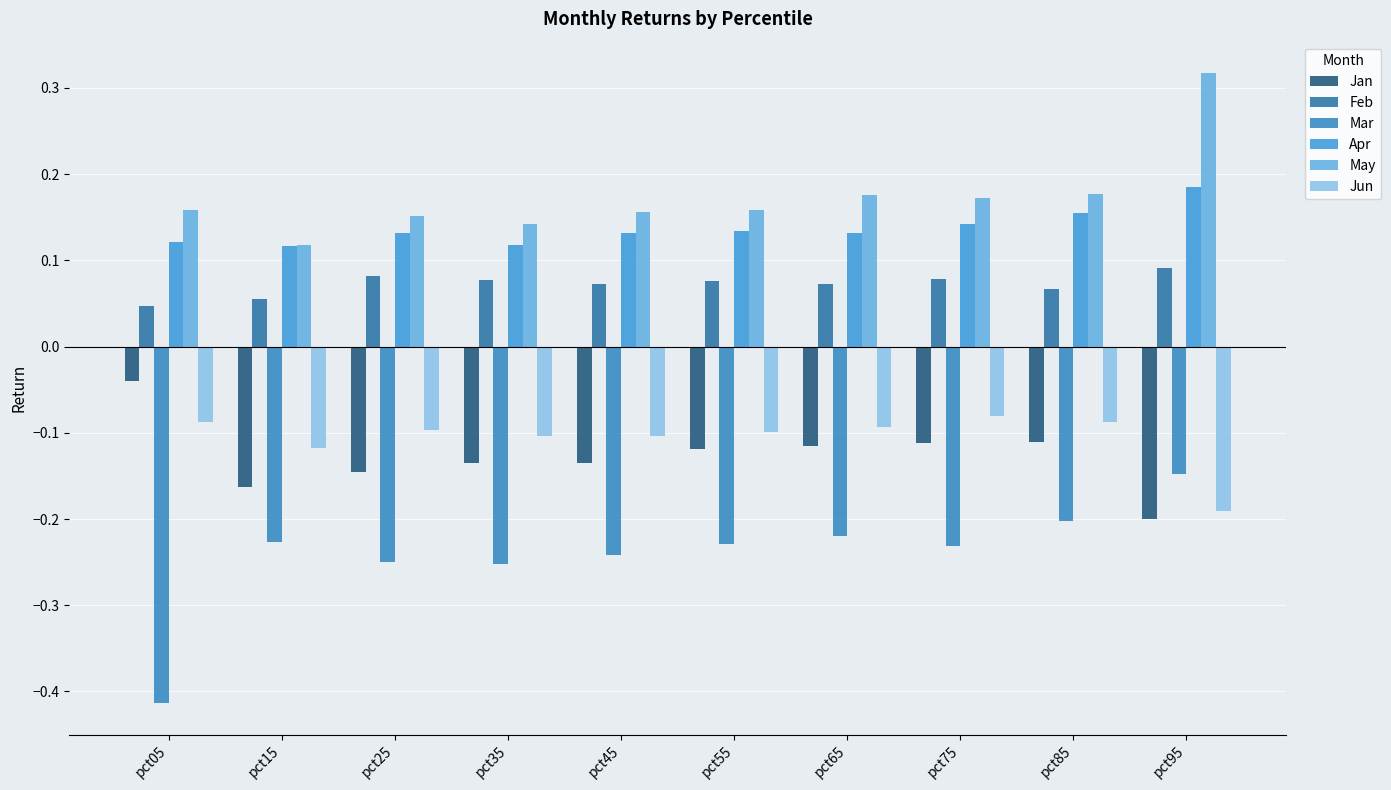

What is the lowest value of the Apr series?

0.1